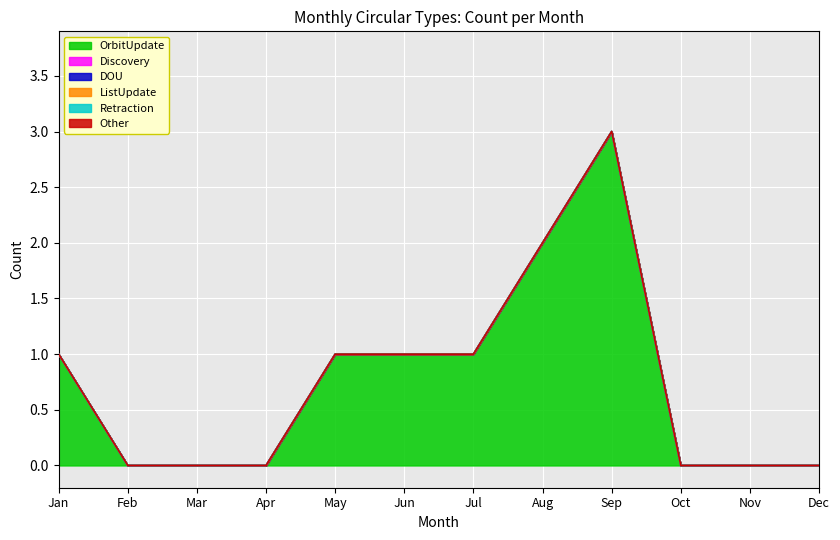

Rank the series at Feb from lowest to highest value.

OrbitUpdate, Discovery, DOU, ListUpdate, Retraction, Other